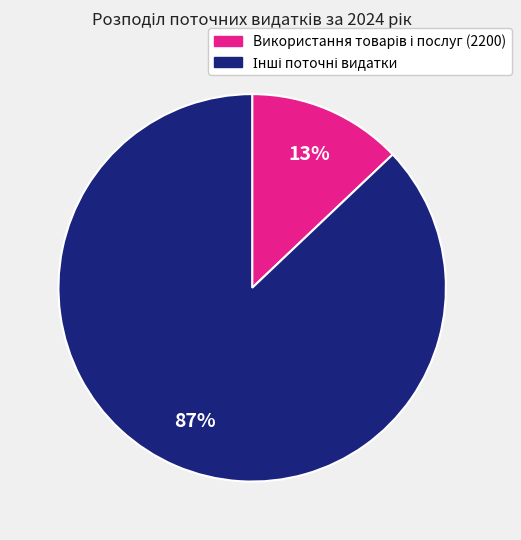

Is there a majority slice in this chart?

Yes